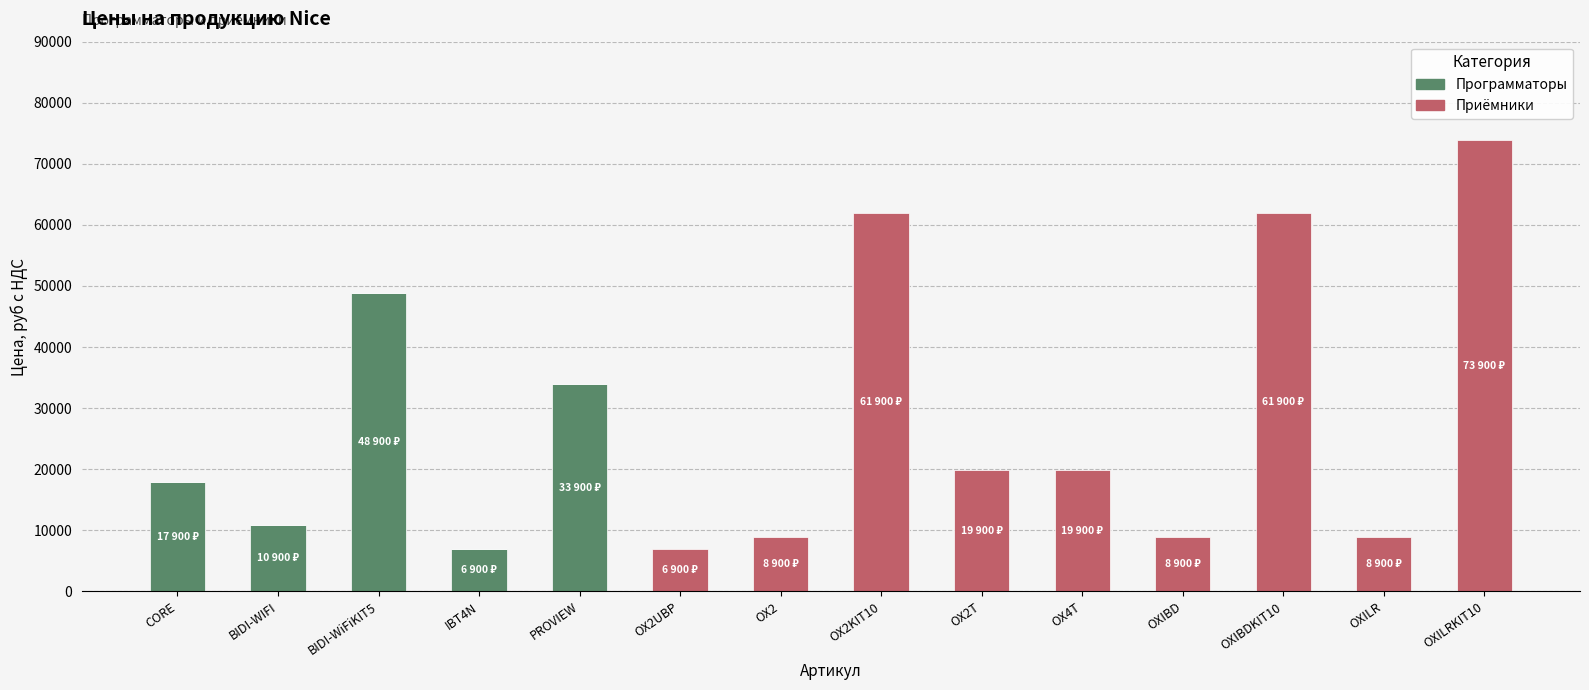

What is the maximum value for Программаторы?

48900